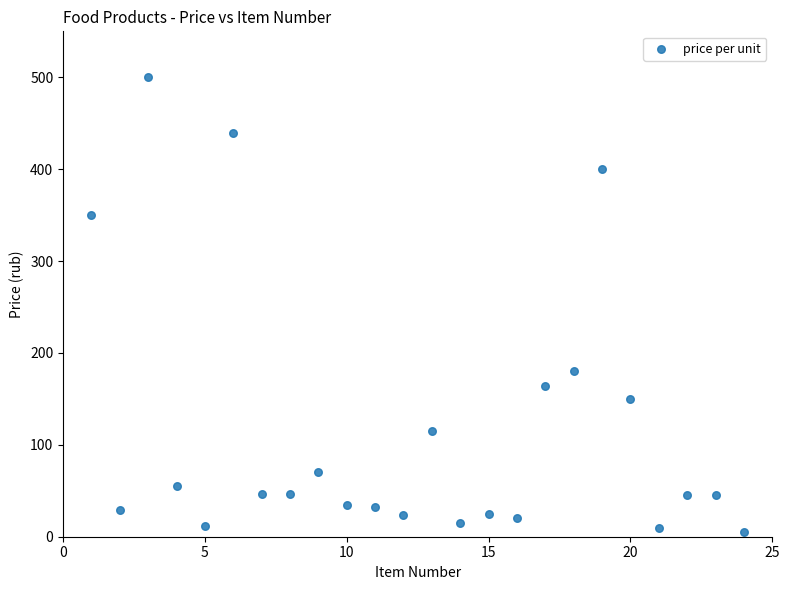

What is the range of X values (max minus min)?

23.0